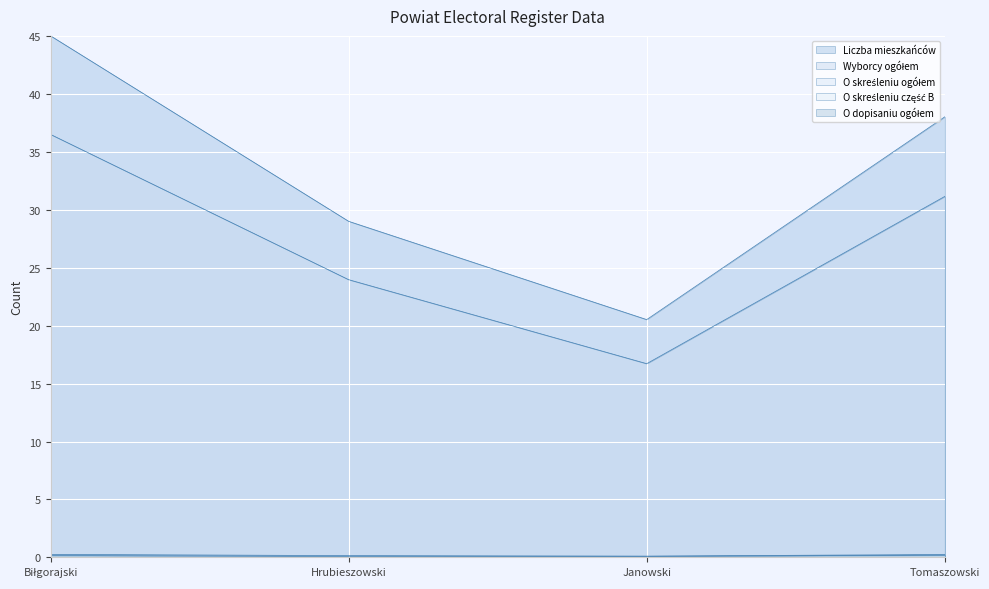

Rank the categories by Wyborcy ogółem value from lowest to highest.

Janowski, Hrubieszowski, Tomaszowski, Biłgorajski